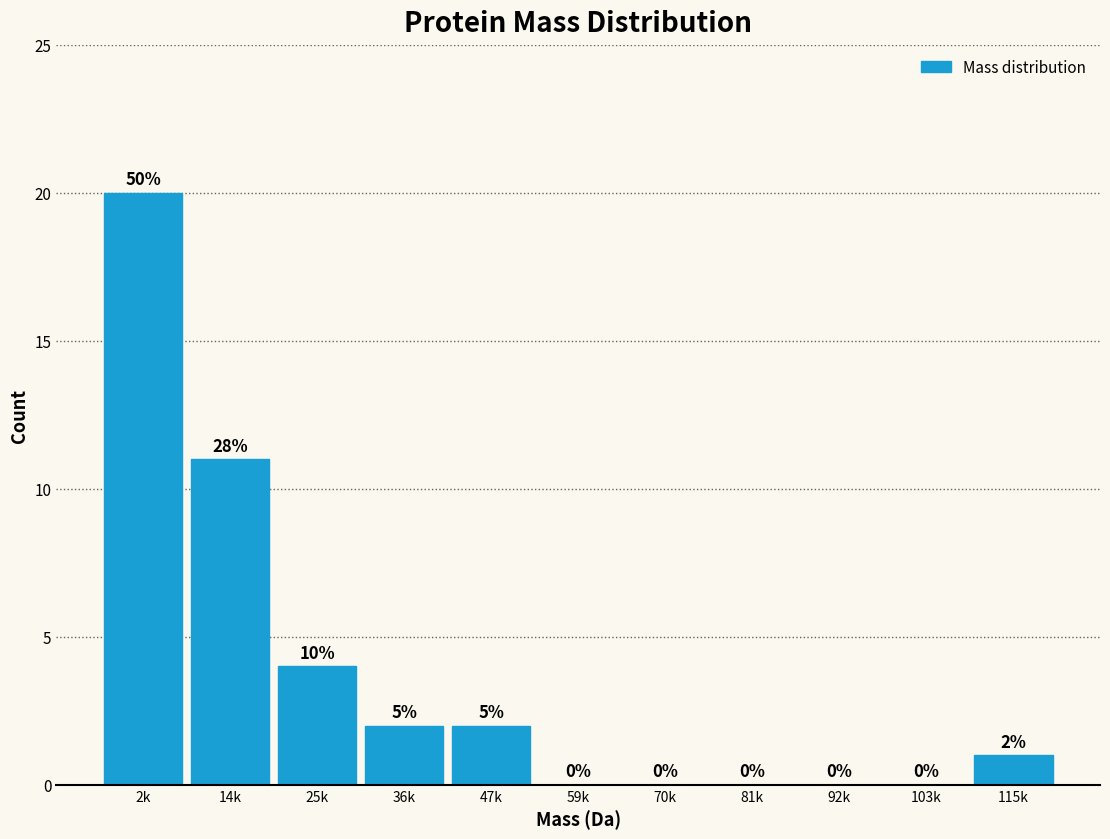

Reading right to left, what are all the values shown in this chart?

115k=1	103k=0	92k=0	81k=0	70k=0	59k=0	47k=2	36k=2	25k=4	14k=11	2k=20